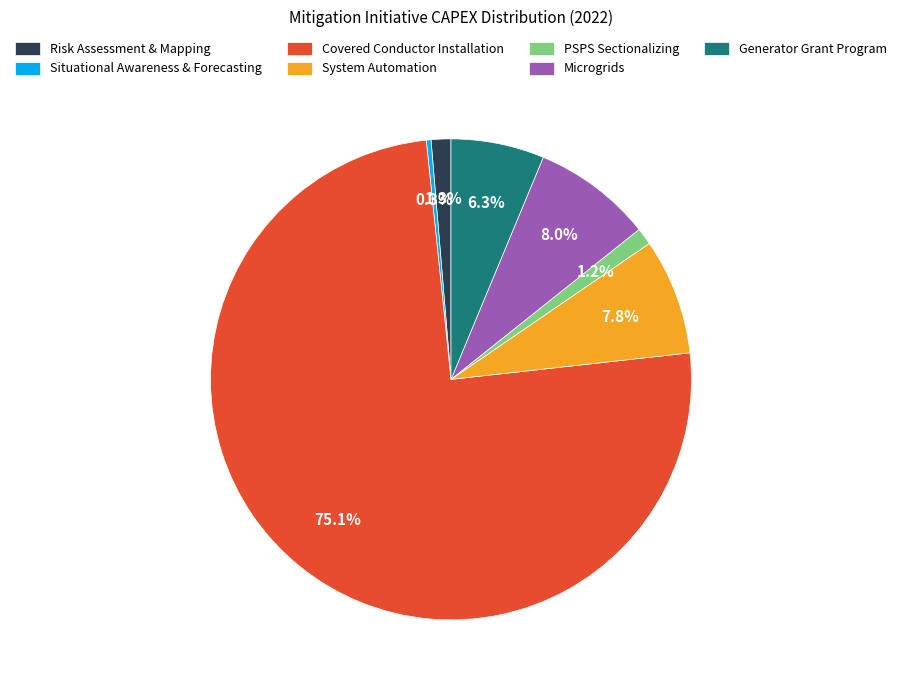

How many slices are in this pie chart?

7